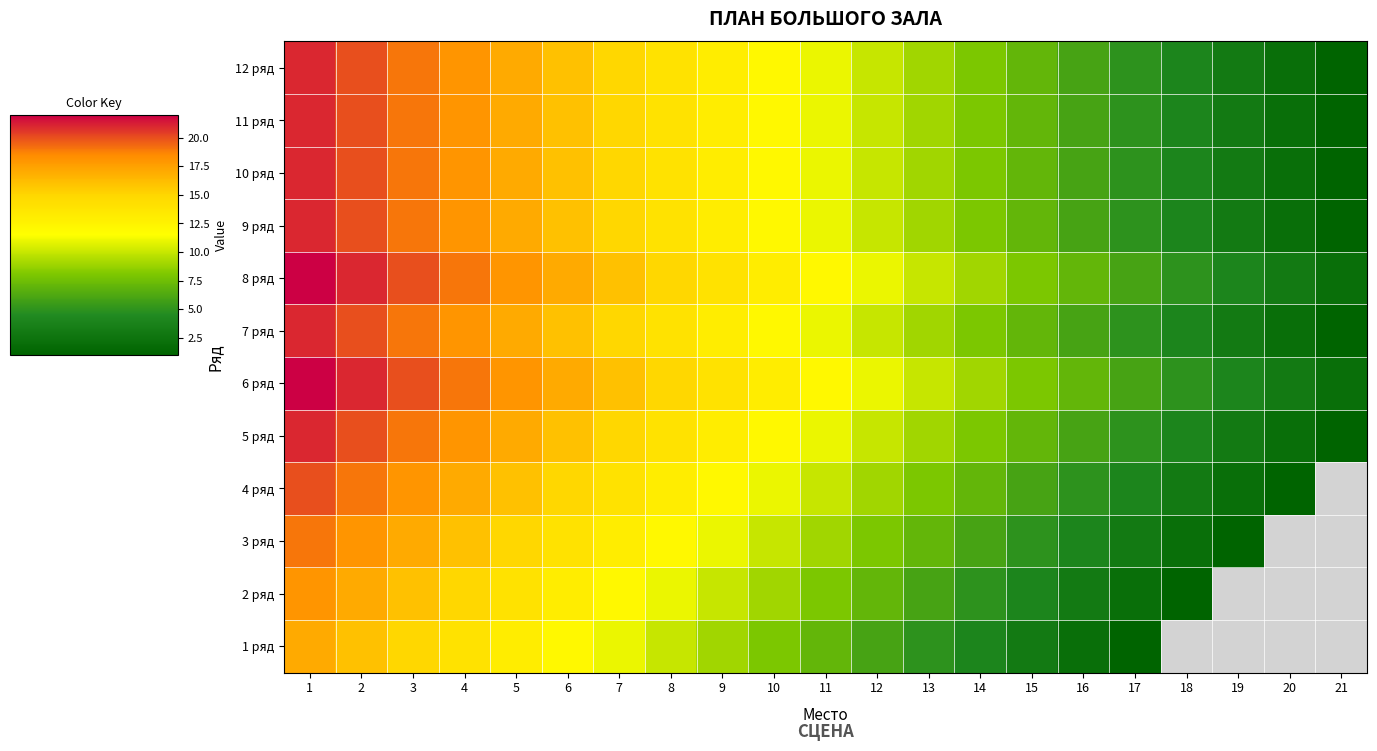

What value does the 8 ряд series have at 9?

14.0